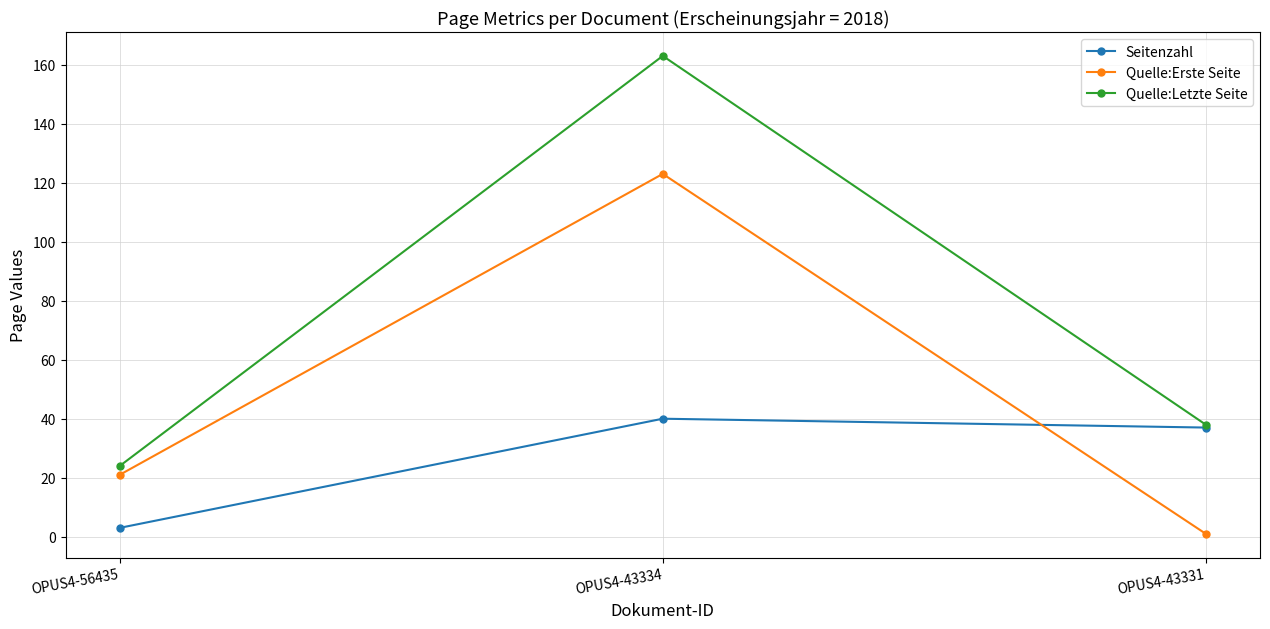

What is the average value of the Seitenzahl series?

27